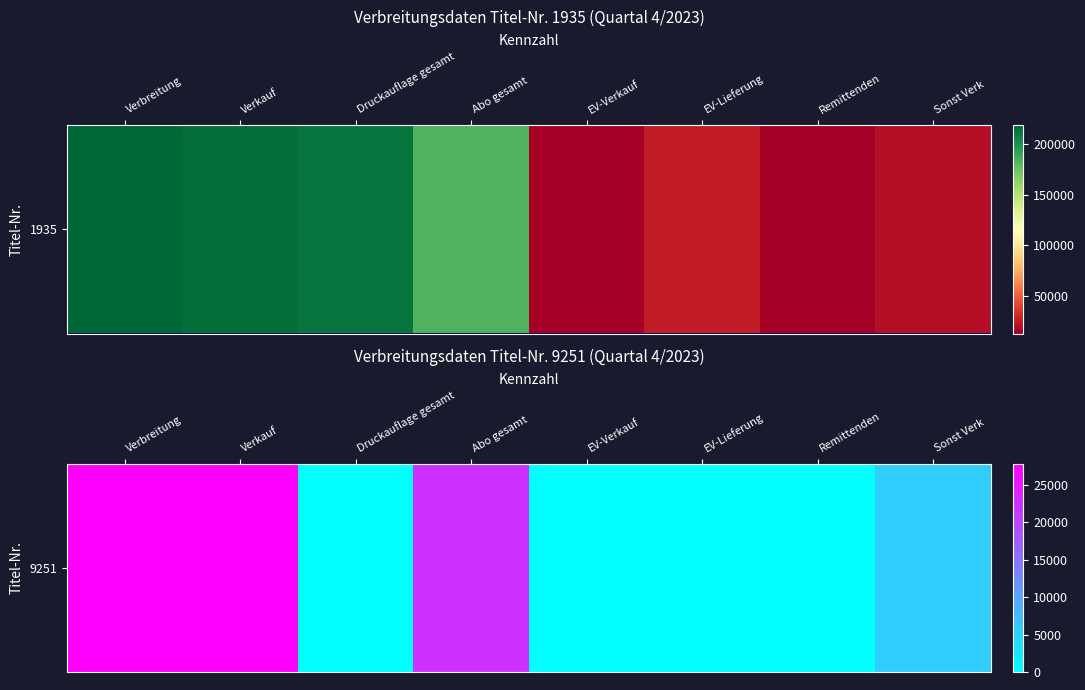

Which label corresponds to the smallest value in the chart?

Druckauflage gesamt